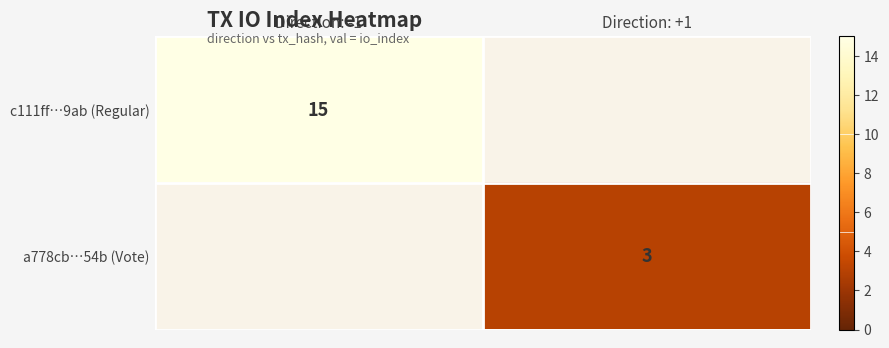

Is it true that a778cb…54b (Vote) equals 3 at Direction: +1?

True